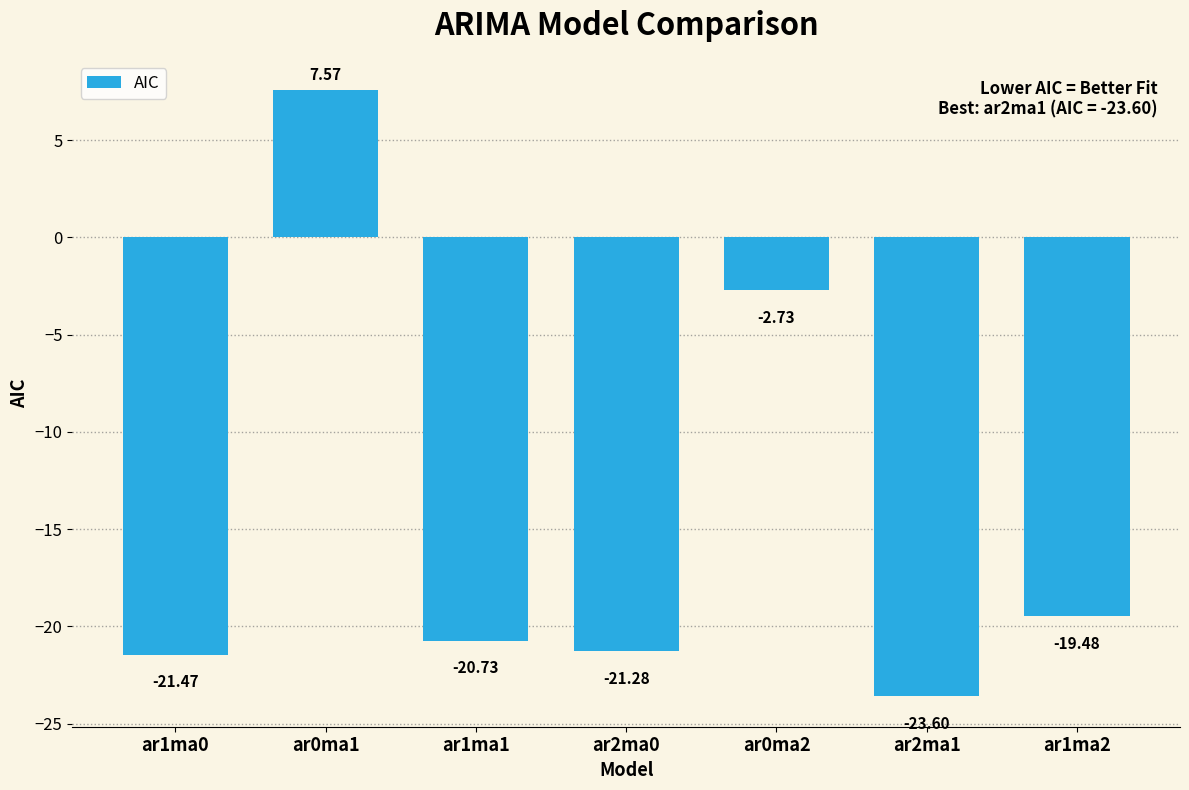

List the labels in order of value, largest first.

ar0ma1, ar0ma2, ar1ma2, ar1ma1, ar2ma0, ar1ma0, ar2ma1